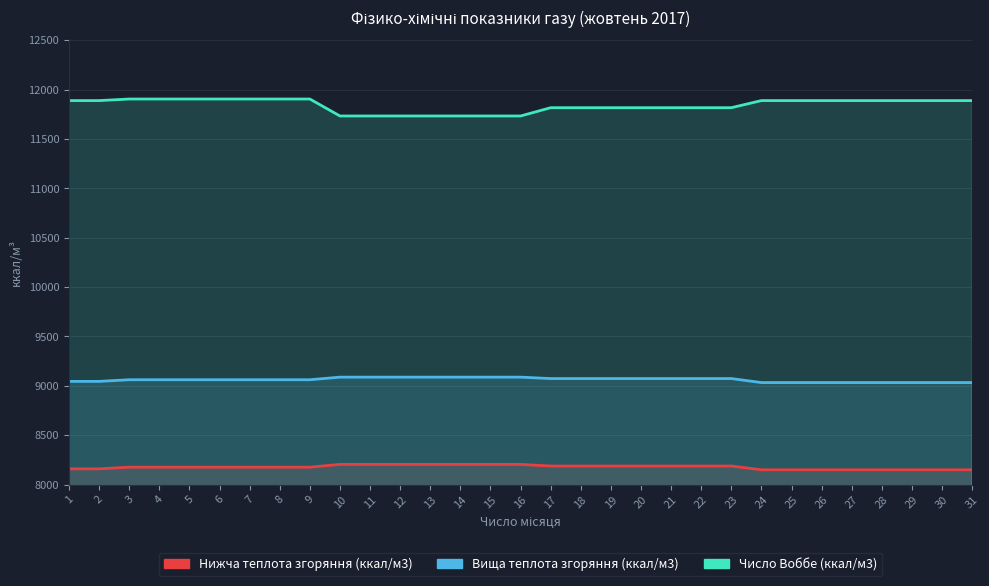

Between 15 and 12, which is larger?

15